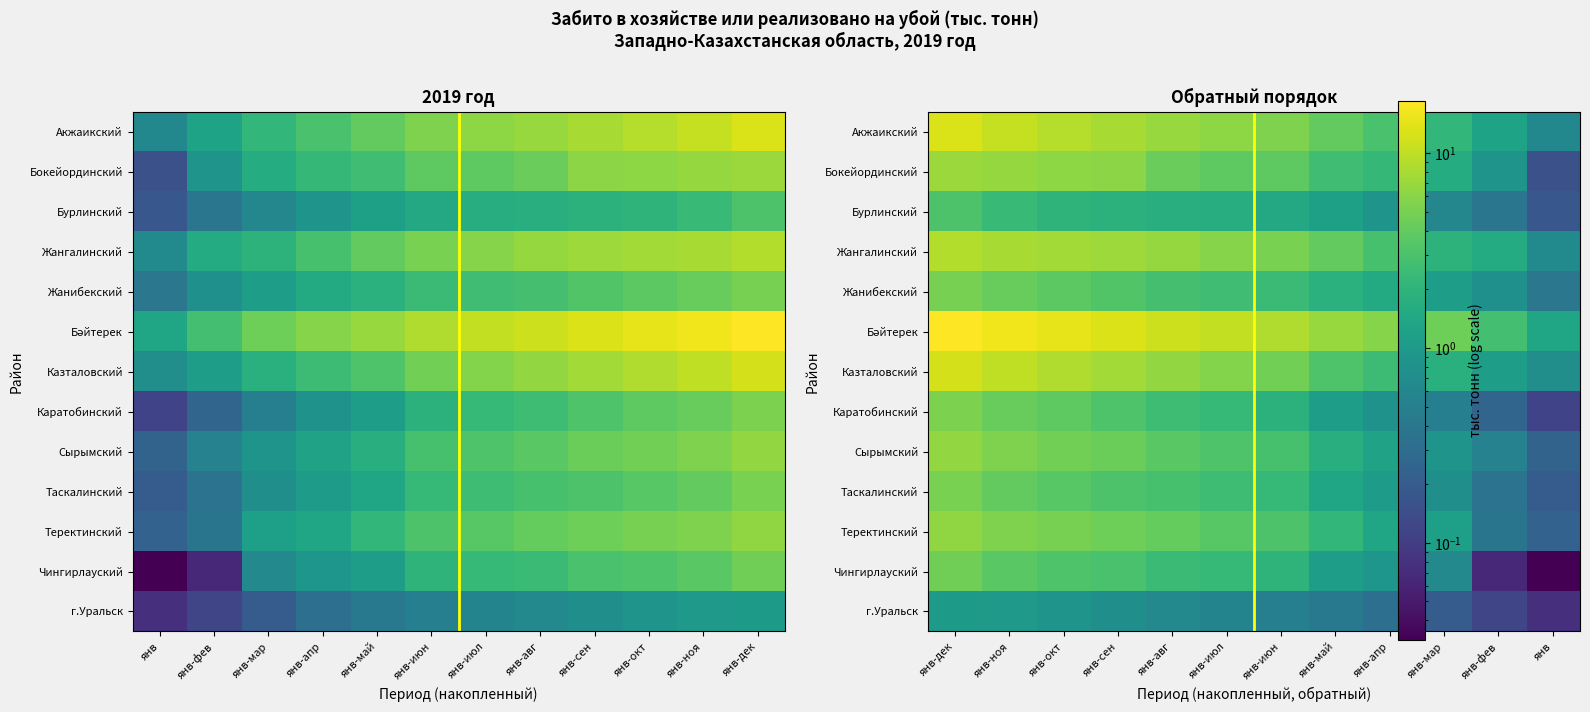

Which series has the largest range (max minus min)?

Бәйтерек